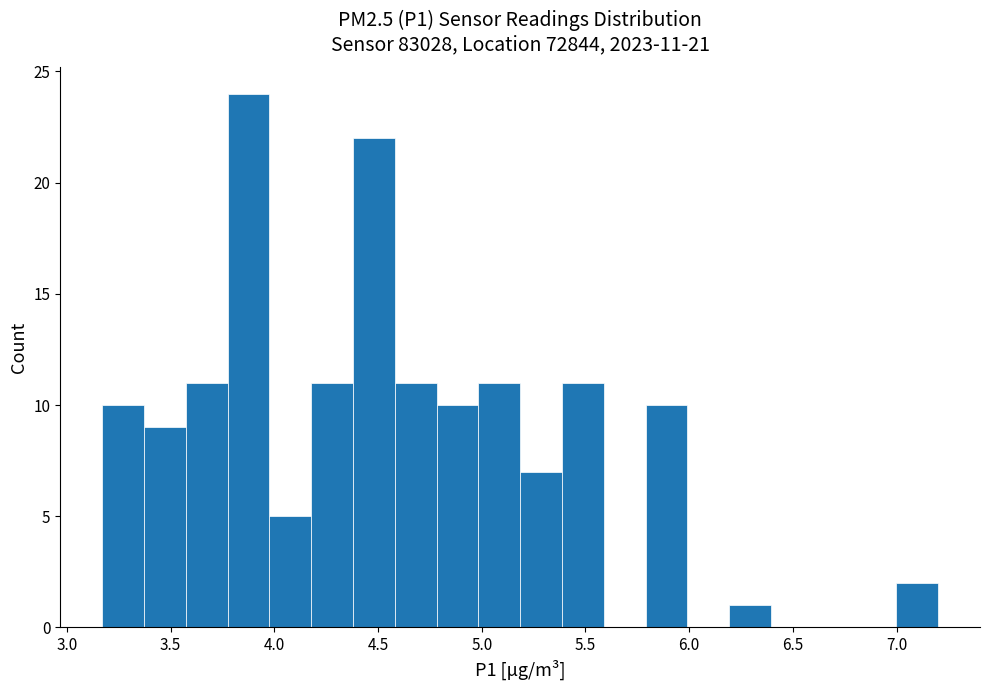

Which range on the x-axis has the tallest bar?

3.75 to 4.00